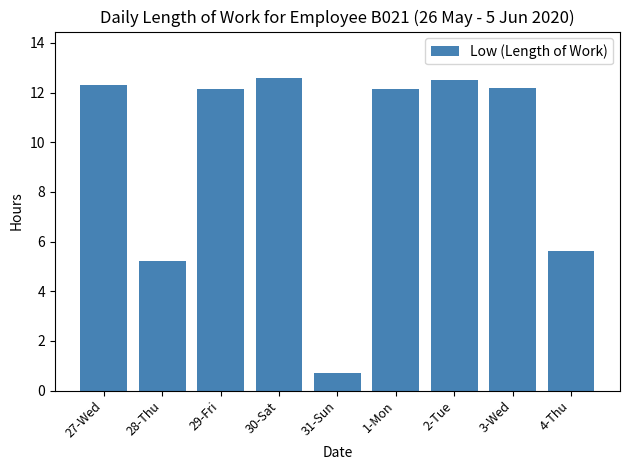

Where does the data first go above 12?

27-Wed